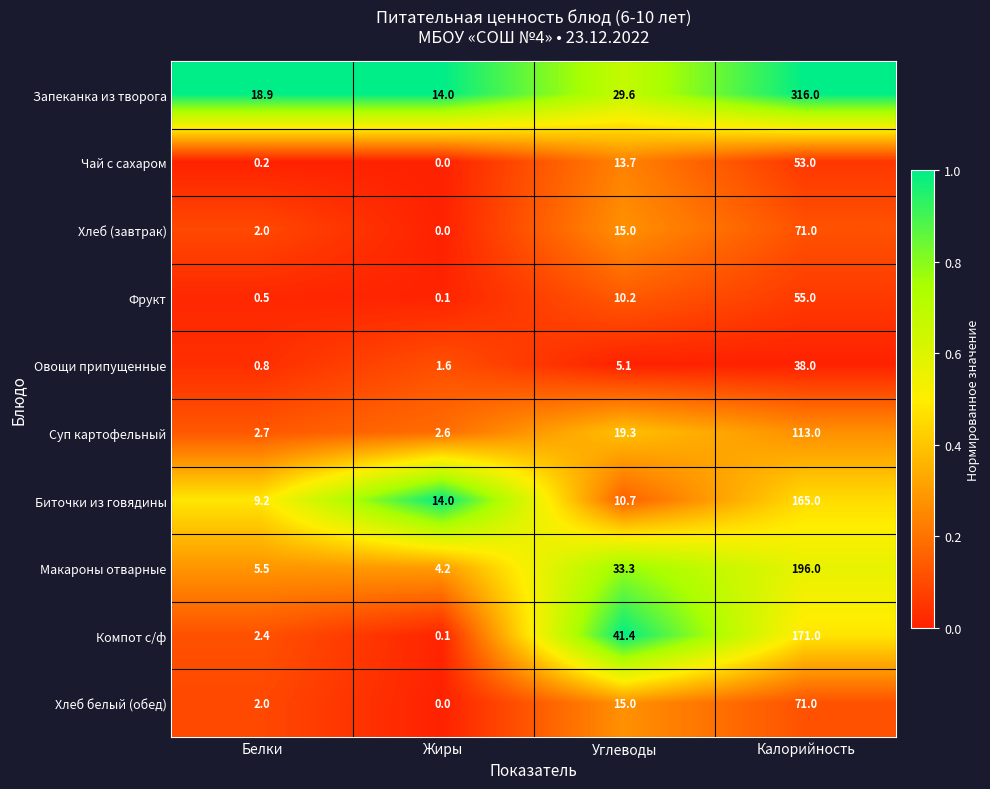

What is the sum of the Суп картофельный values at Калорийность and Жиры?

115.6